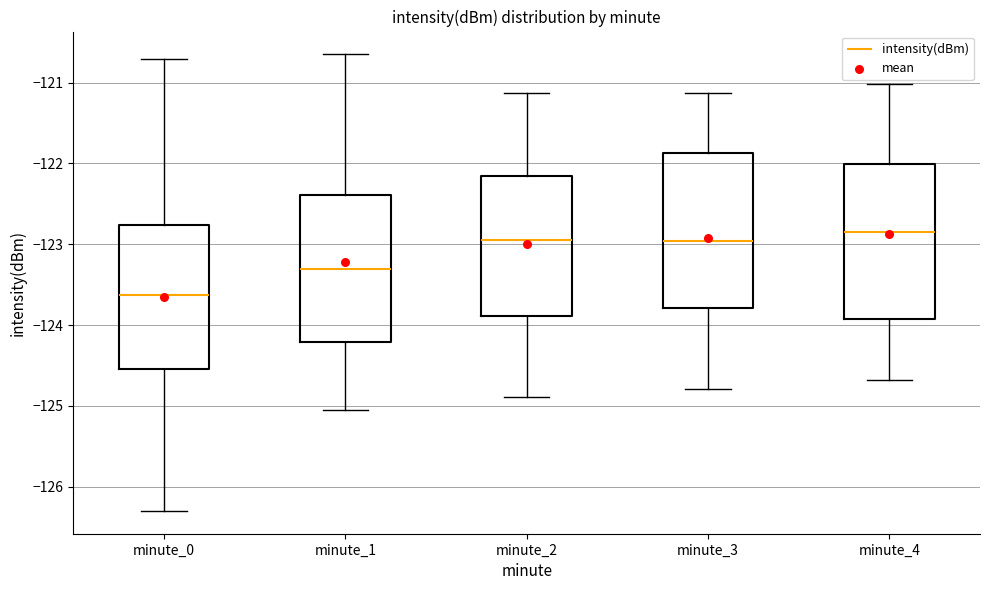

Reading left to right, read every box against the y-axis: the position of its median line, the range the box covers, and the ends of its whiskers. The values are not printed on the chart, so give them approximately, as read against the axis.

minute_0: median -123.6, box -124.5 to -122.8, whiskers -126.3 to -120.7
minute_1: median -123.3, box -124.2 to -122.4, whiskers -125.1 to -120.7
minute_2: median -123.0, box -123.9 to -122.2, whiskers -124.9 to -121.1
minute_3: median -123.0, box -123.8 to -121.9, whiskers -124.8 to -121.1
minute_4: median -122.8, box -123.9 to -122.0, whiskers -124.7 to -121.0